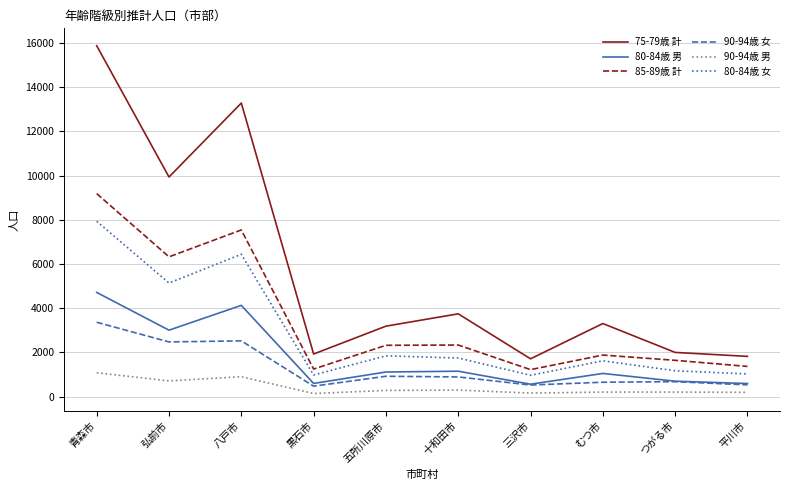

List the series in order of their peak value, lowest first.

90-94歳 男, 90-94歳 女, 80-84歳 男, 80-84歳 女, 85-89歳 計, 75-79歳 計